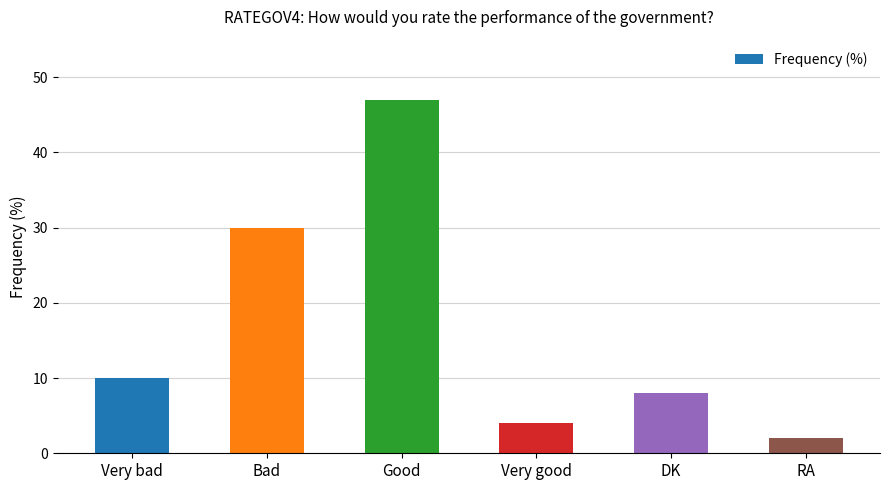

Rank the categories by value from highest to lowest.

Good, Bad, Very bad, DK, Very good, RA